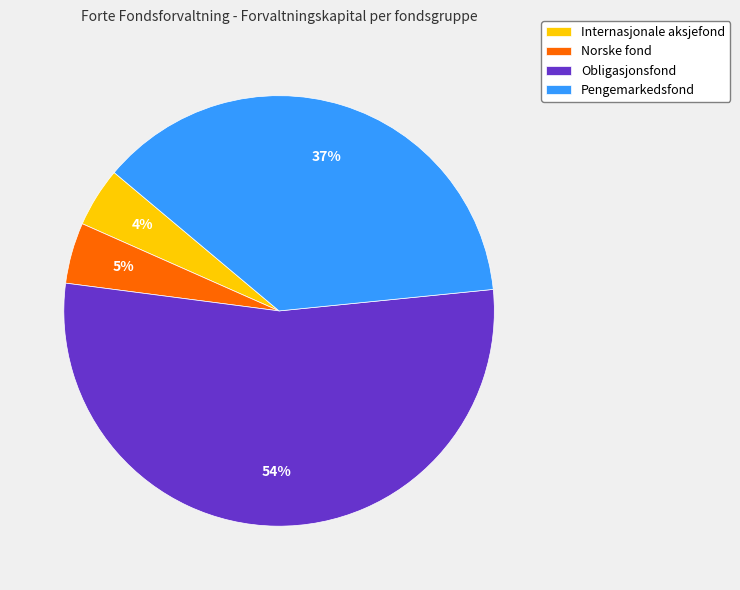

Do Obligasjonsfond and Internasjonale aksjefond together represent more than half of the pie?

Yes